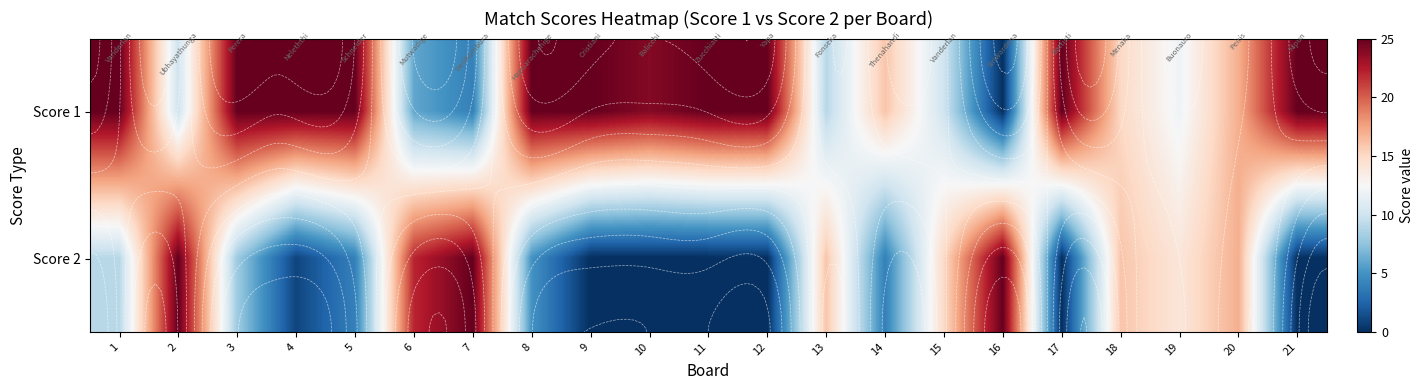

Rank the categories by Score 2 value from lowest to highest.

9, 10, 11, 12, 17, 21, 4, 5, 14, 8, 3, 1, 19, 15, 13, 18, 20, 6, 2, 7, 16